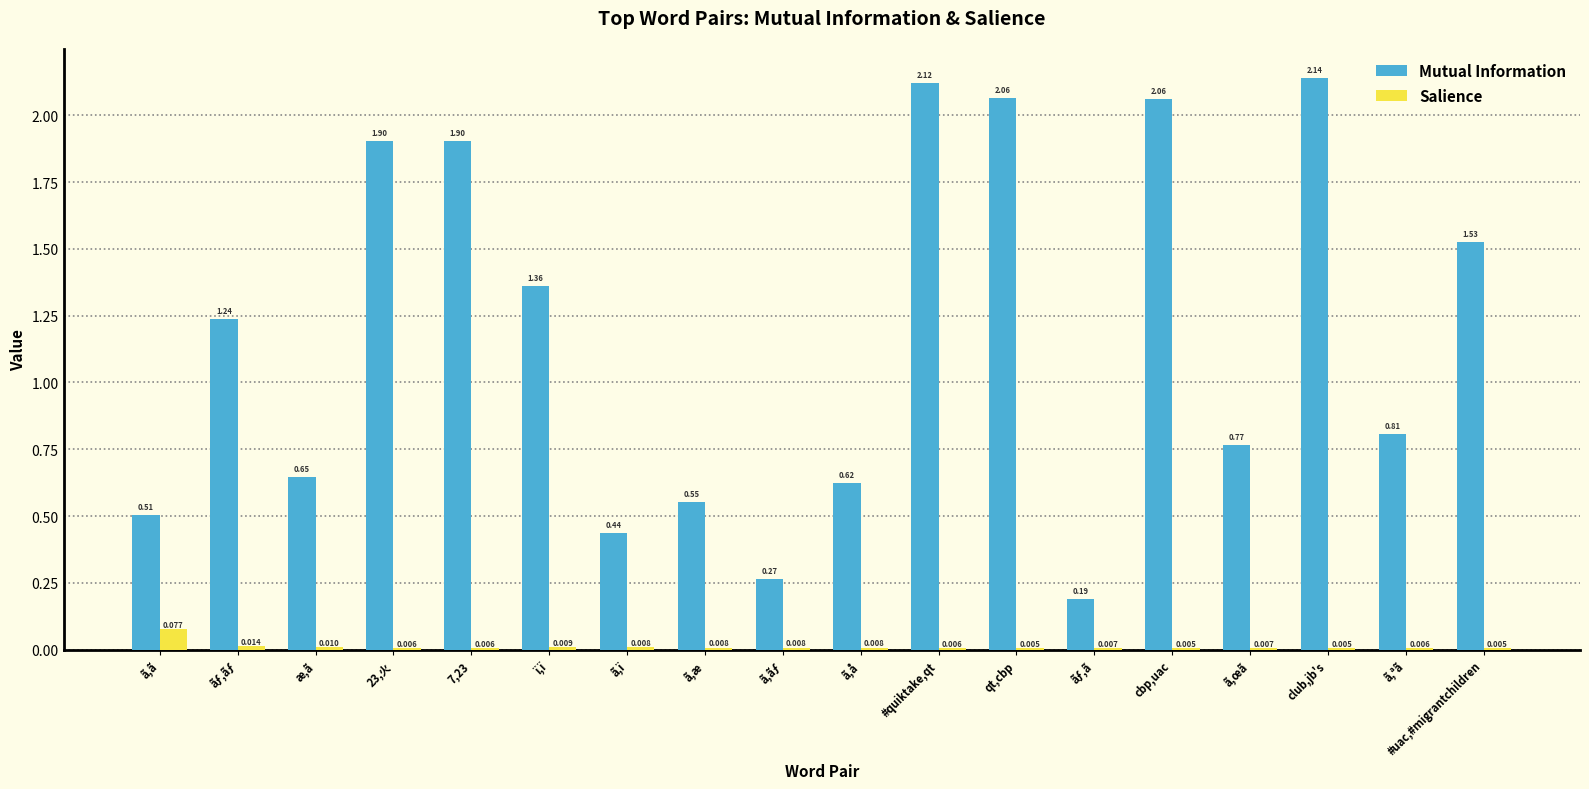

Where does the Mutual Information series first go above 1?

ãƒ,ãƒ